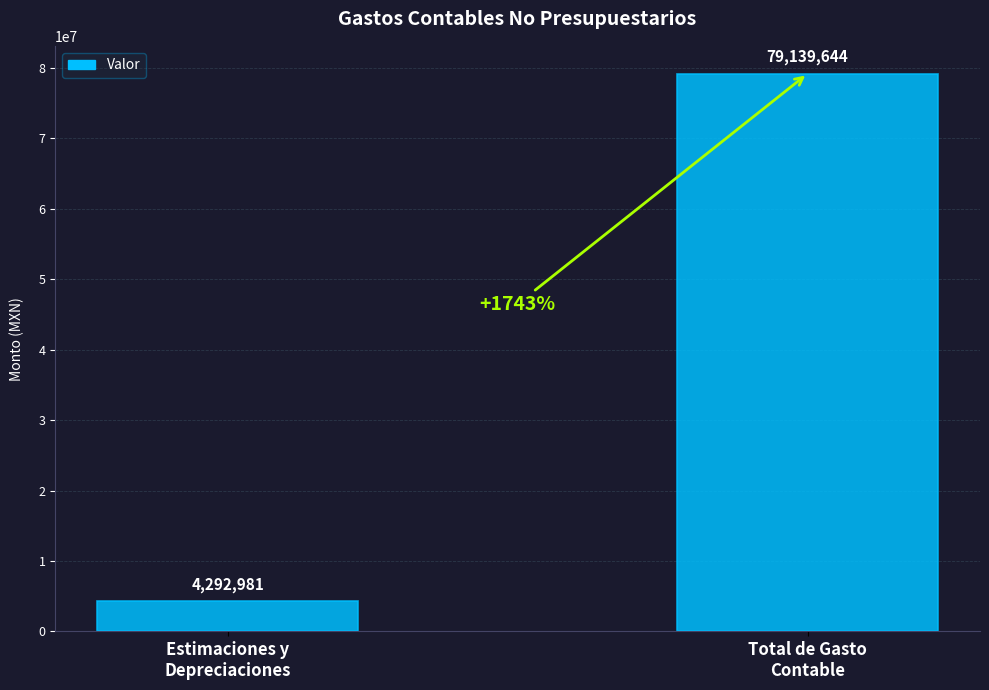

List the labels in order of value, largest first.

Total de Gasto
Contable, Estimaciones y
Depreciaciones